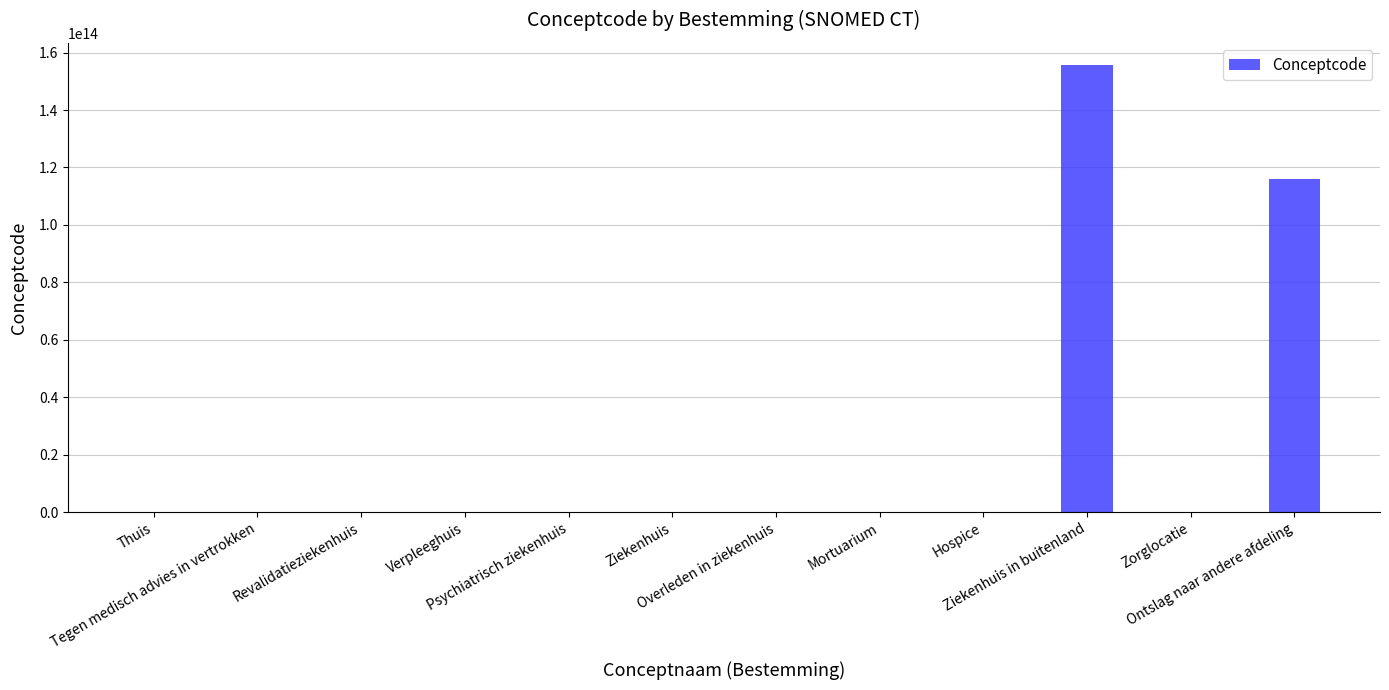

What is the minimum value shown in the chart?

22232009